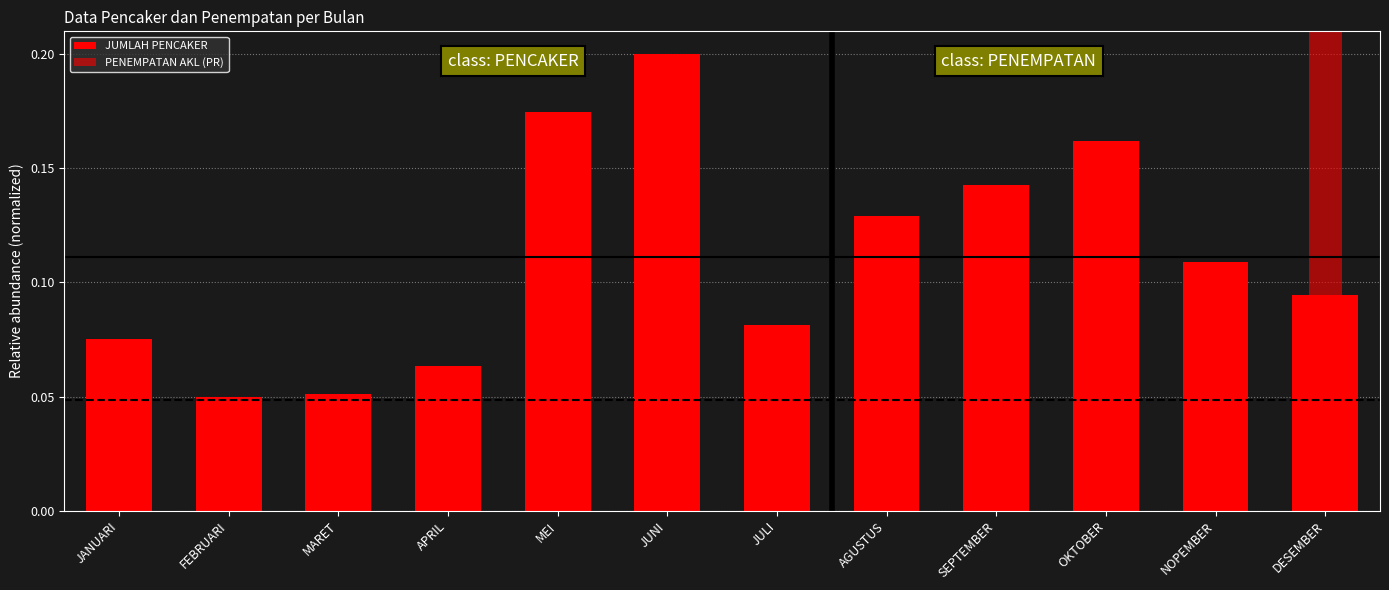

Between AGUSTUS and JUNI, which is larger?

JUNI